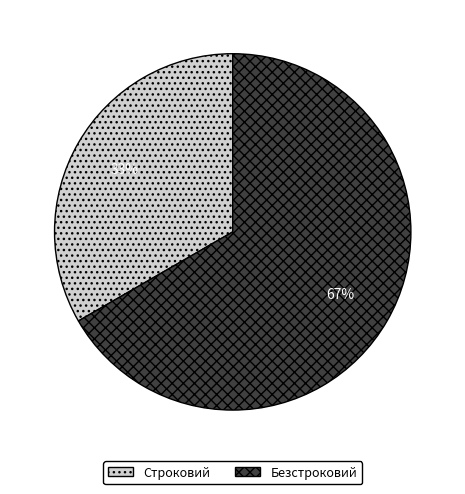

Does any single category account for the majority?

Yes